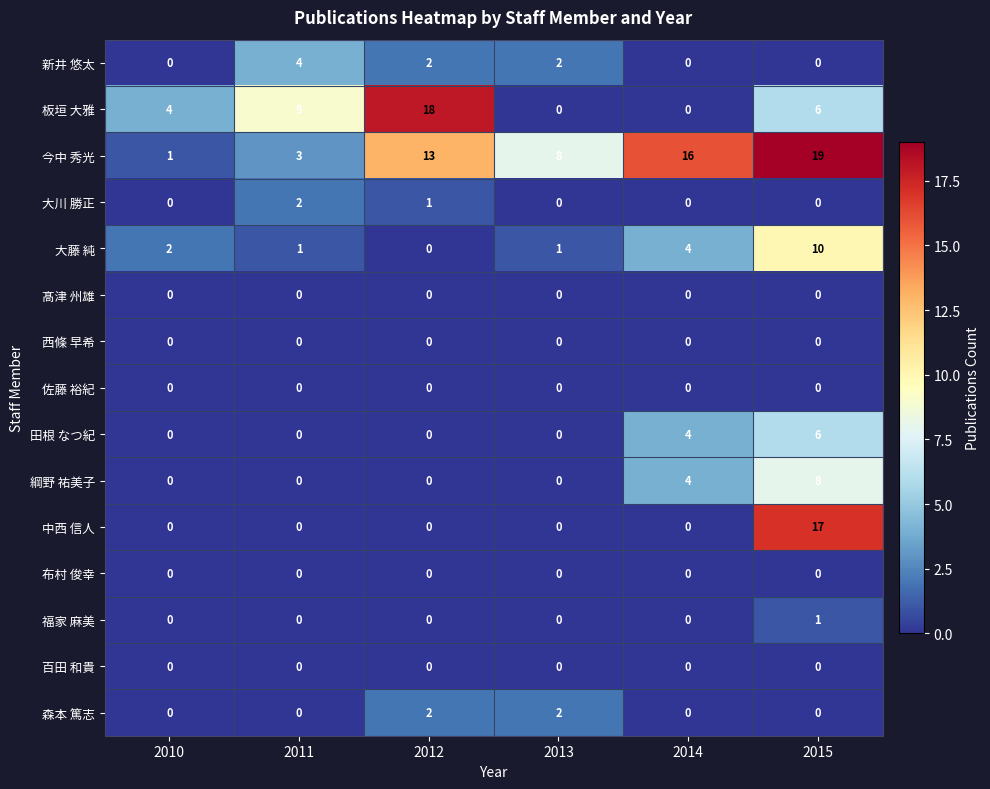

How many data points does each series have?

6